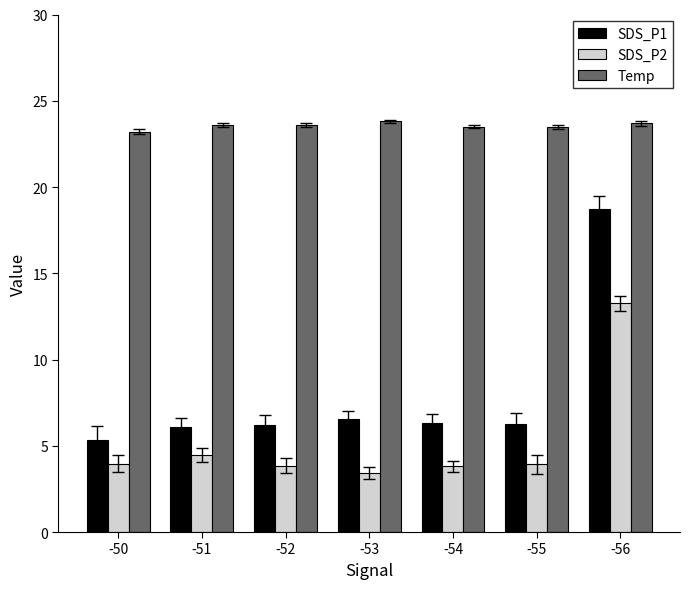

What value does the SDS_P1 series have at -56?

18.8